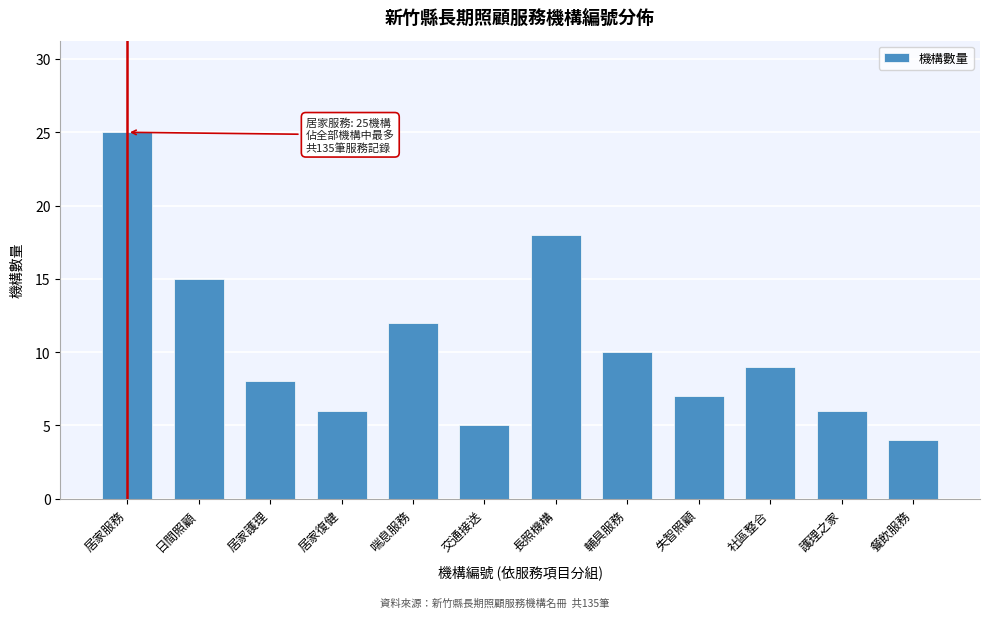

Reading left to right, what are all the values shown in this chart?

居家服務=25	日間照顧=15	居家護理=8	居家復健=6	喘息服務=12	交通接送=5	長照機構=18	輔具服務=10	失智照顧=7	社區整合=9	護理之家=6	餐飲服務=4